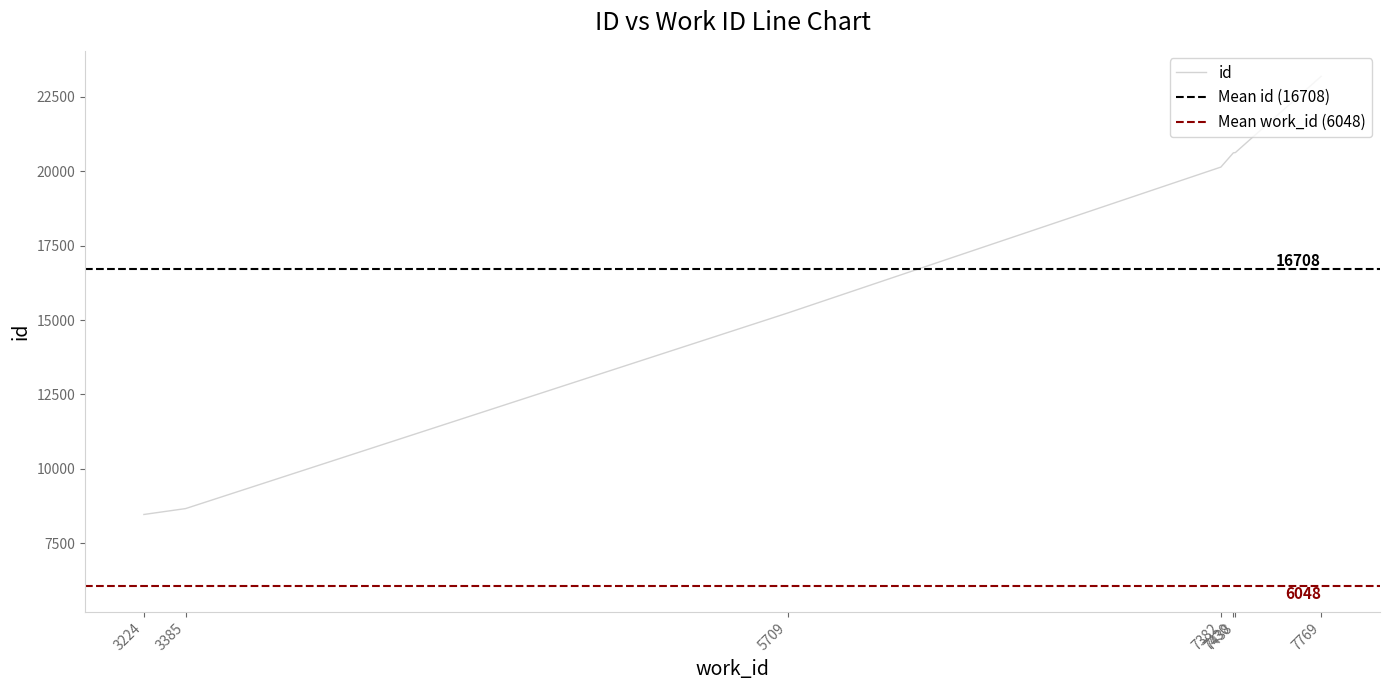

What is the change in value from 3385 to 7769?

+14526